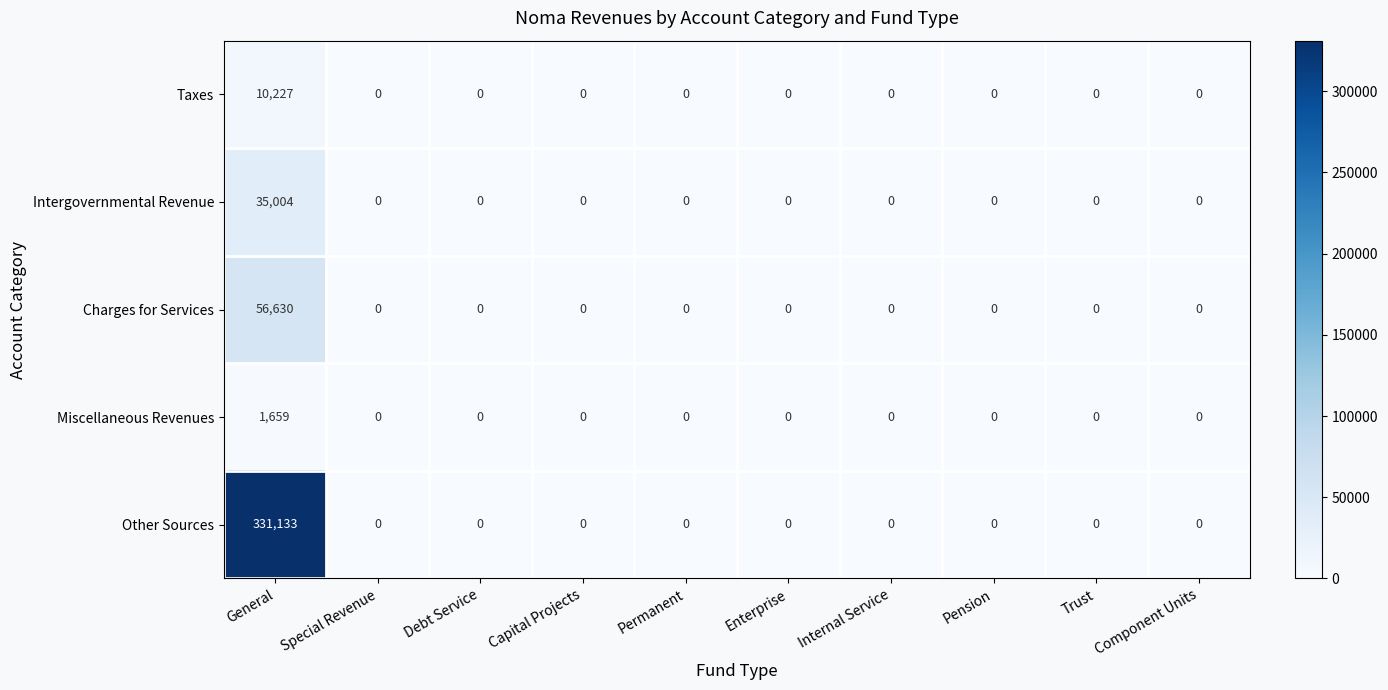

What is the spread (max minus min) of values at General?

329474